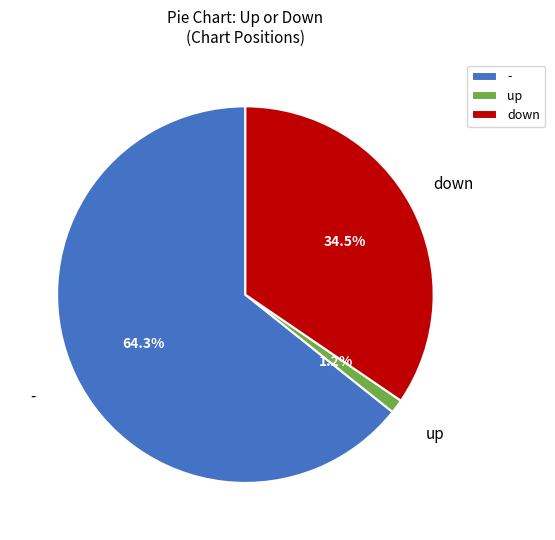

Is it true that - is 64% of the pie?

True